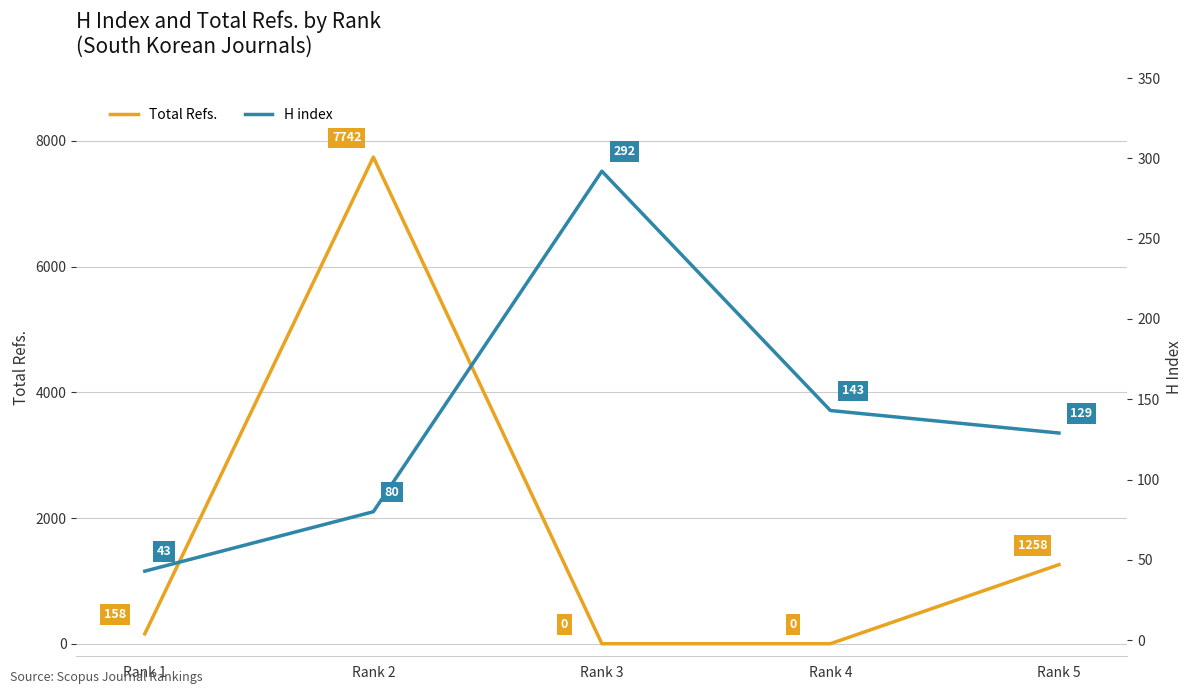

At which category is the sum across all series the highest?

Rank 2